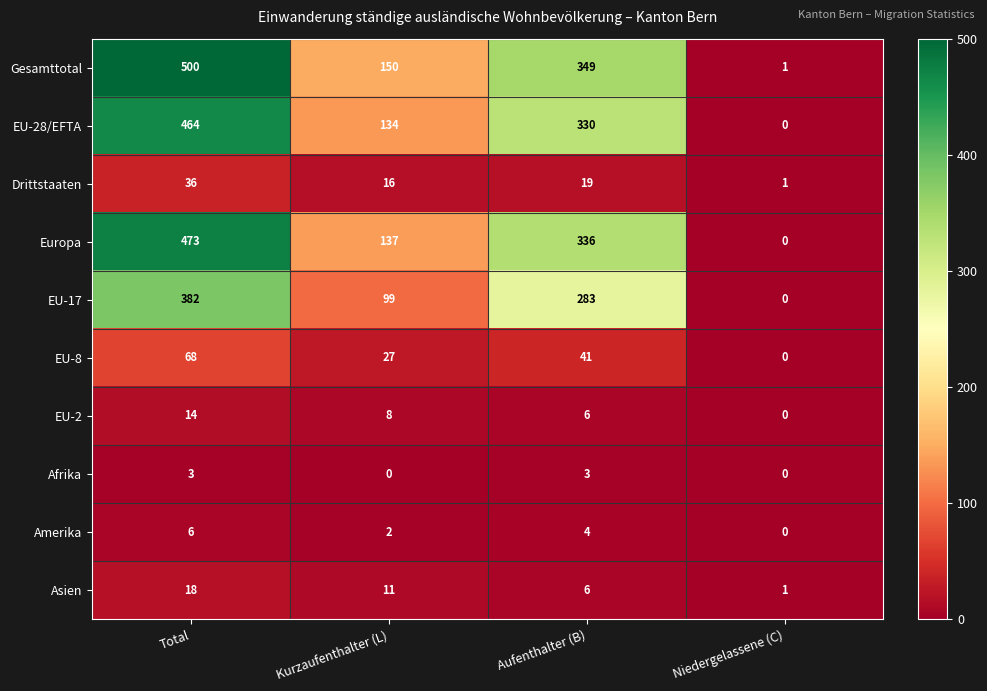

How many data points in EU-8 are less than 41?

2